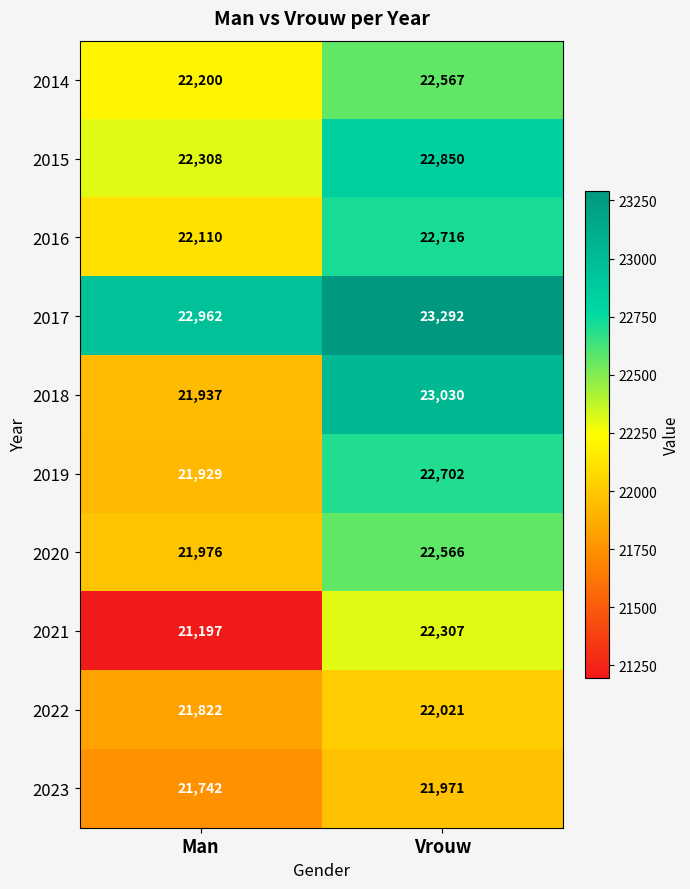

What is the smallest value displayed?

21197